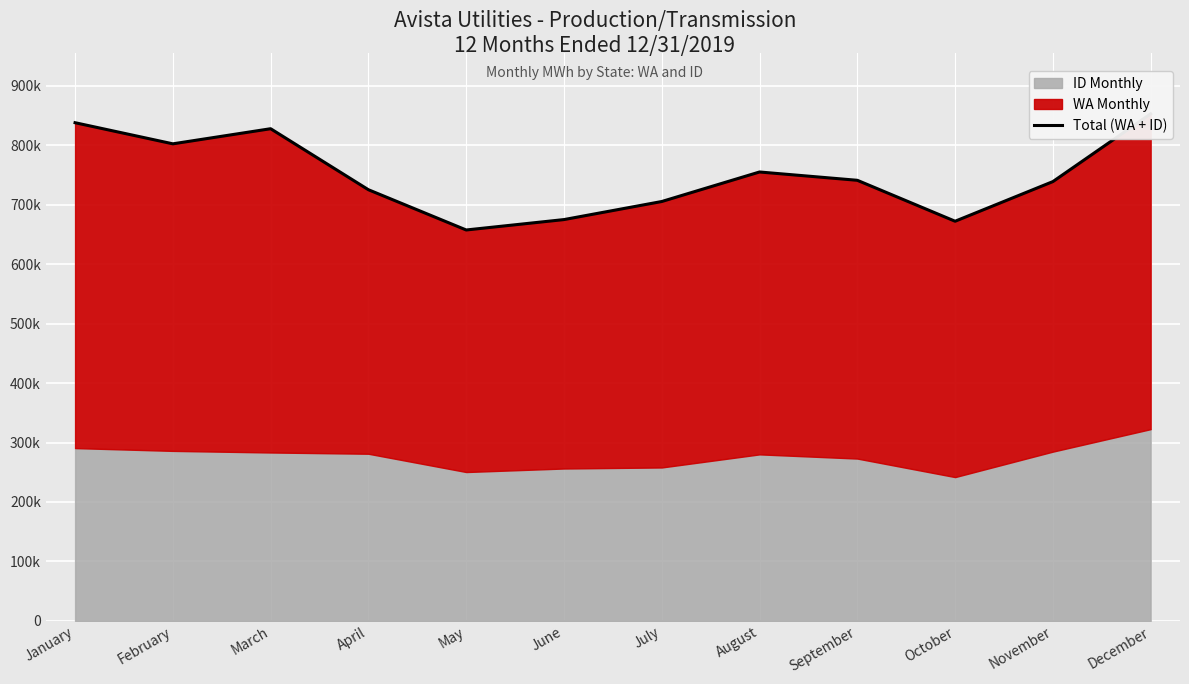

What is the smallest value displayed?

657592